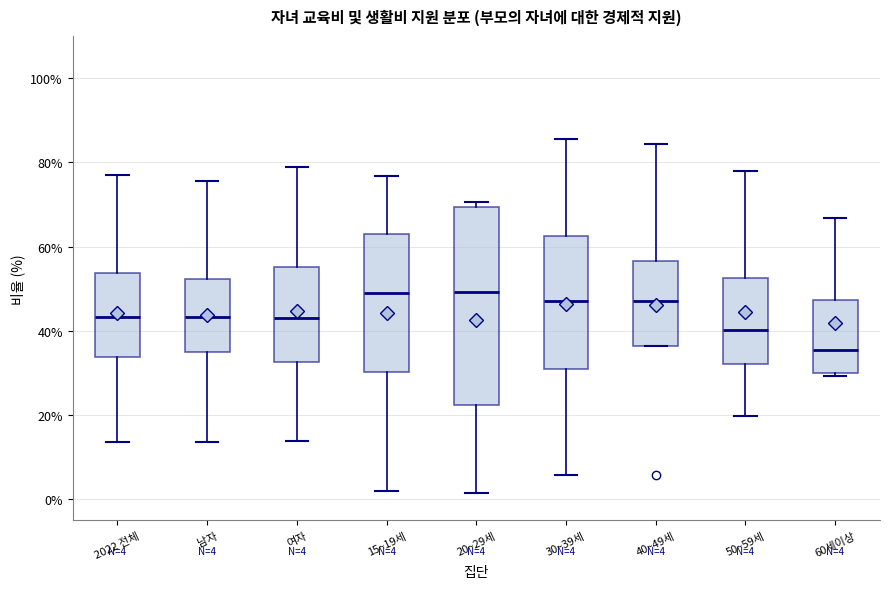

Which box is the tallest, from its lower edge to its upper edge?

20~29세